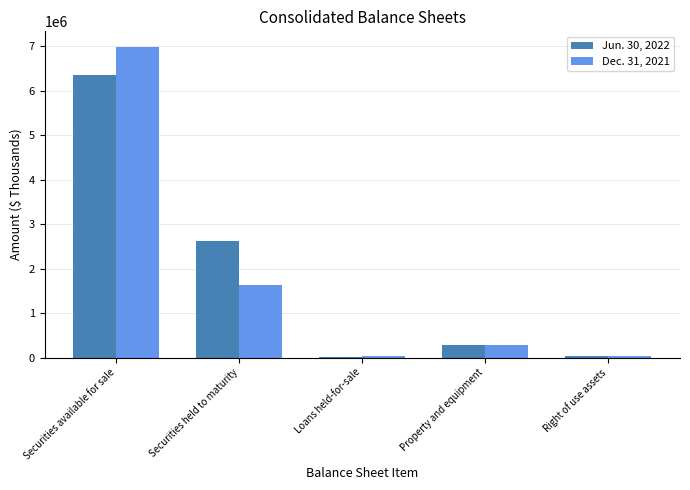

Is it true that Jun. 30, 2022 equals 913057 at Securities held to maturity?

False